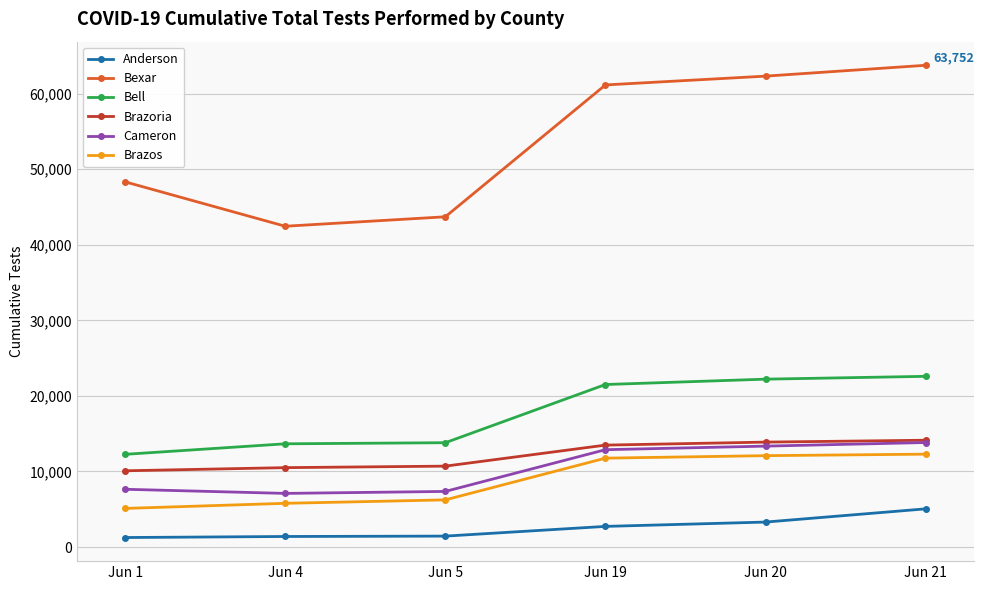

Which category has the highest value across all series?

Jun 21